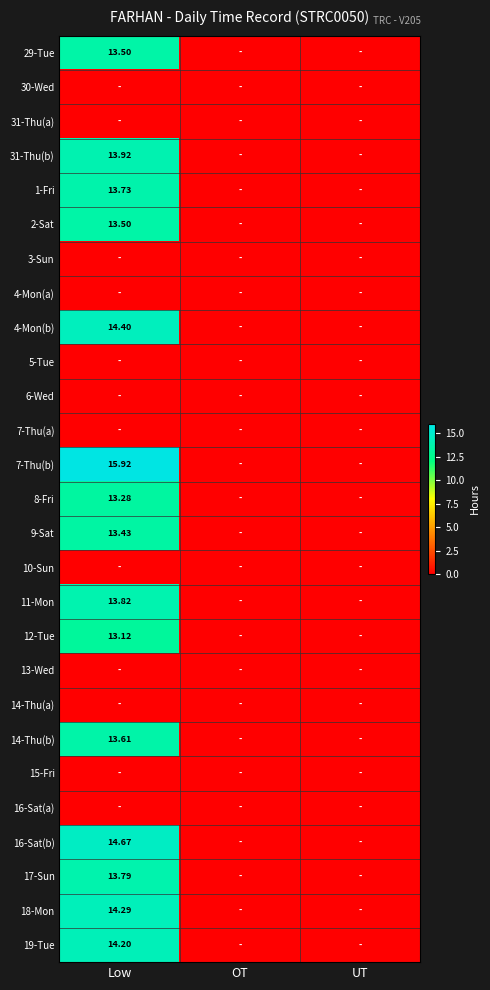

What is the total value across all series at Low?

209.2